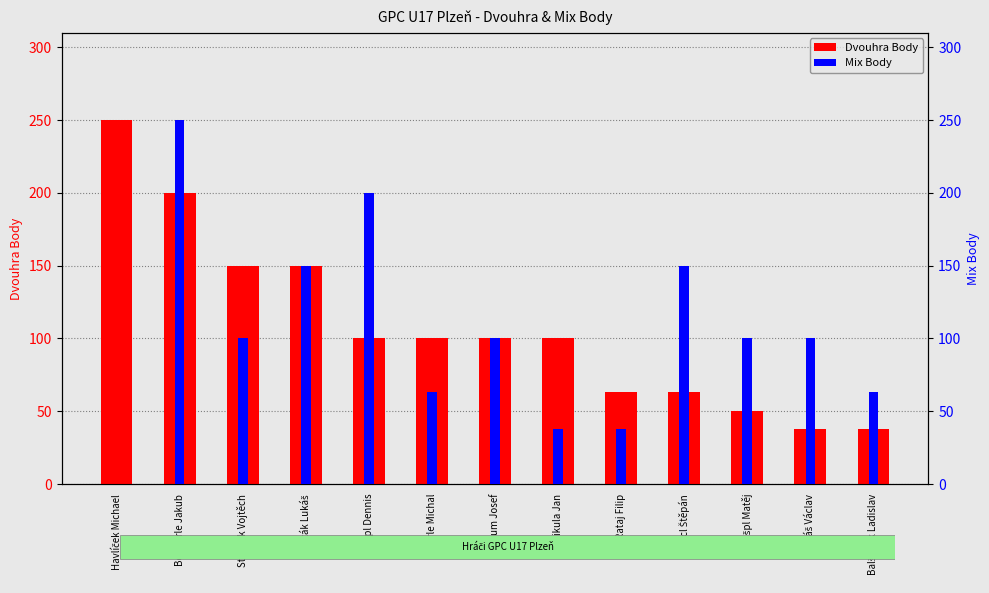

What is the lowest value of the Dvouhra Body series?

38